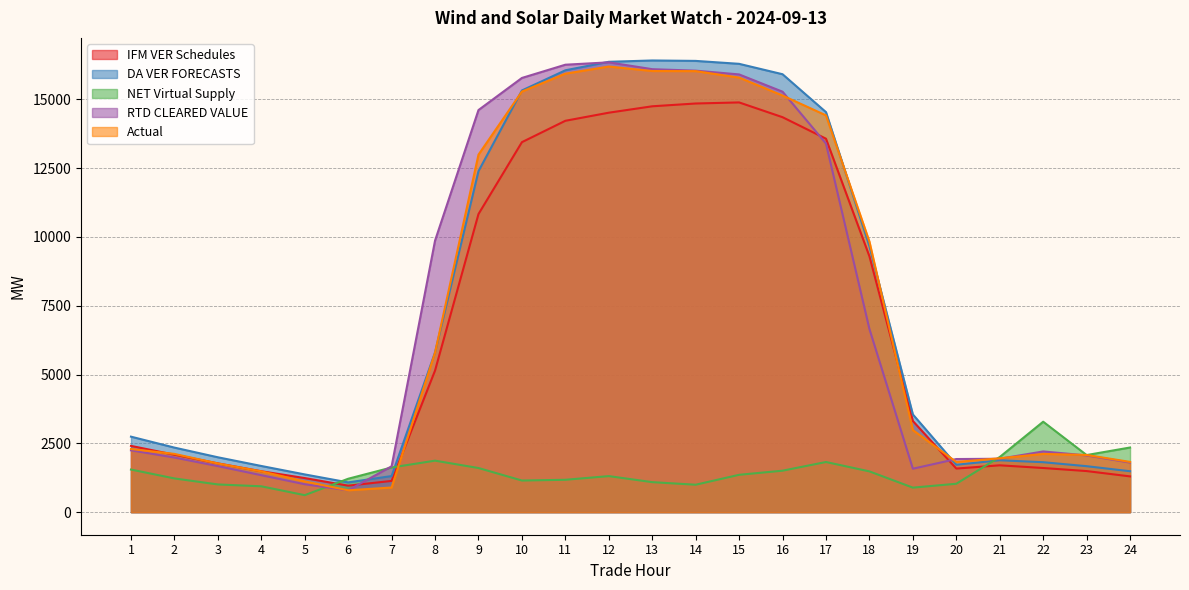

Which has a higher value, 20 or 22?

22